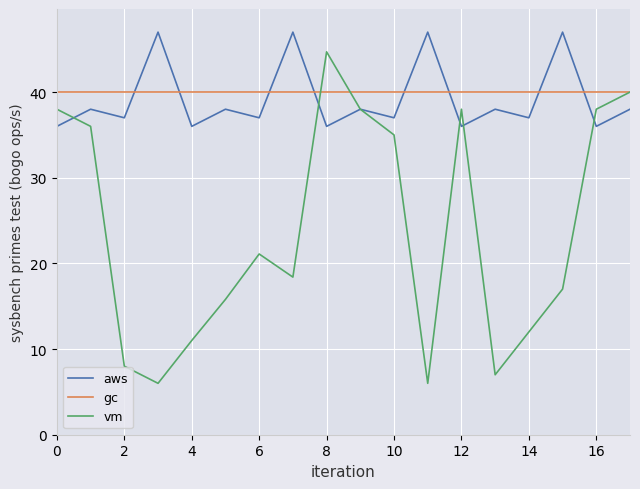

True or false: aws and gc cross at least once.

True